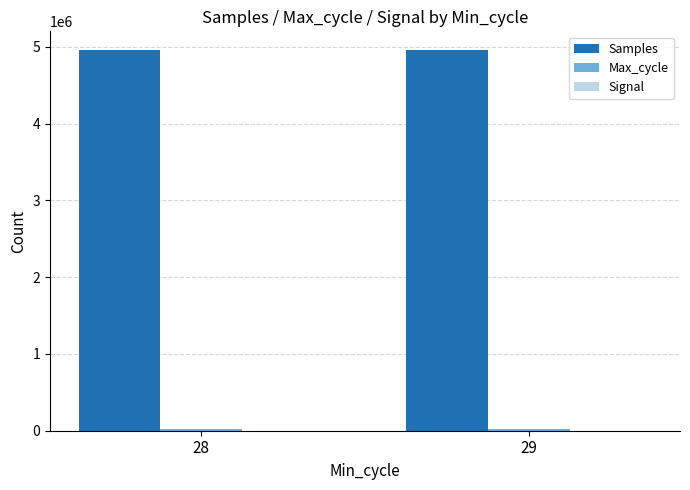

What is the greatest value displayed?

4954876